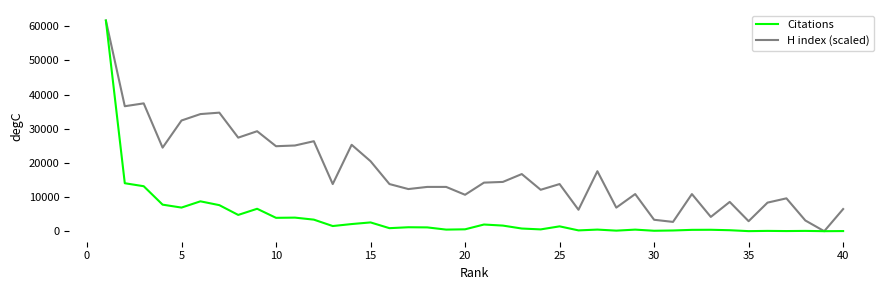

What is the greatest value displayed?

61670.0